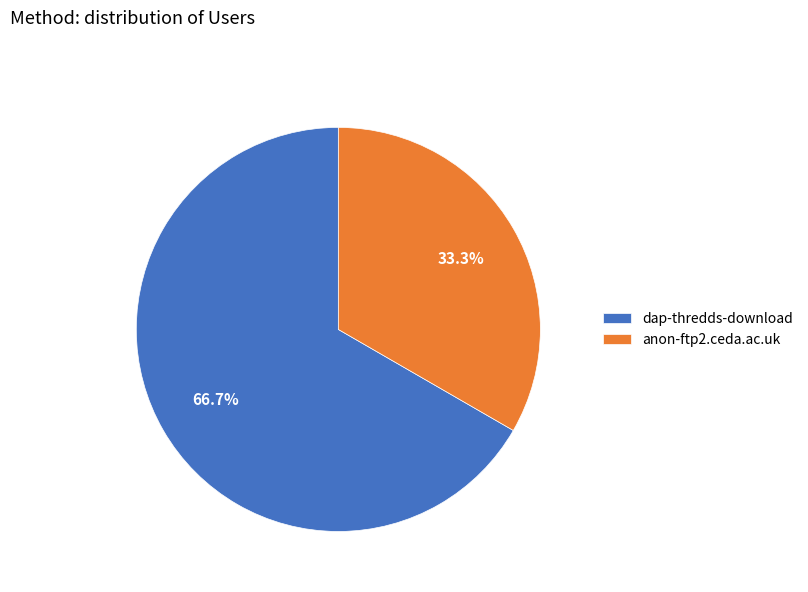

True or false: anon-ftp2.ceda.ac.uk accounts for 33% of the total.

True